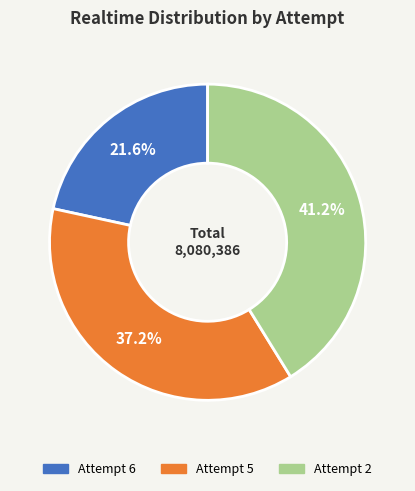

To the nearest percent, what is the difference between the Attempt 6 and Attempt 2 slice percentages?

20%